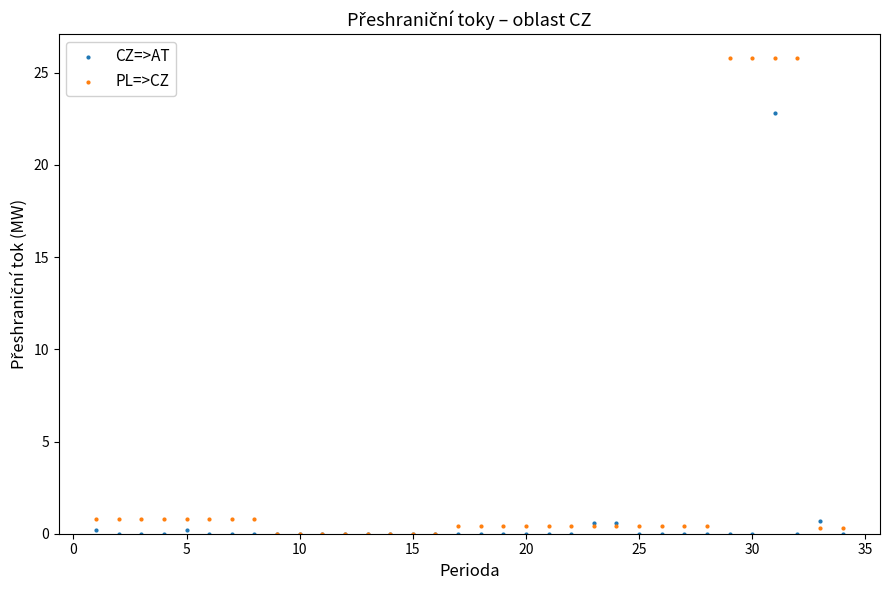

Which series has the widest spread of Y values?

PL=>CZ